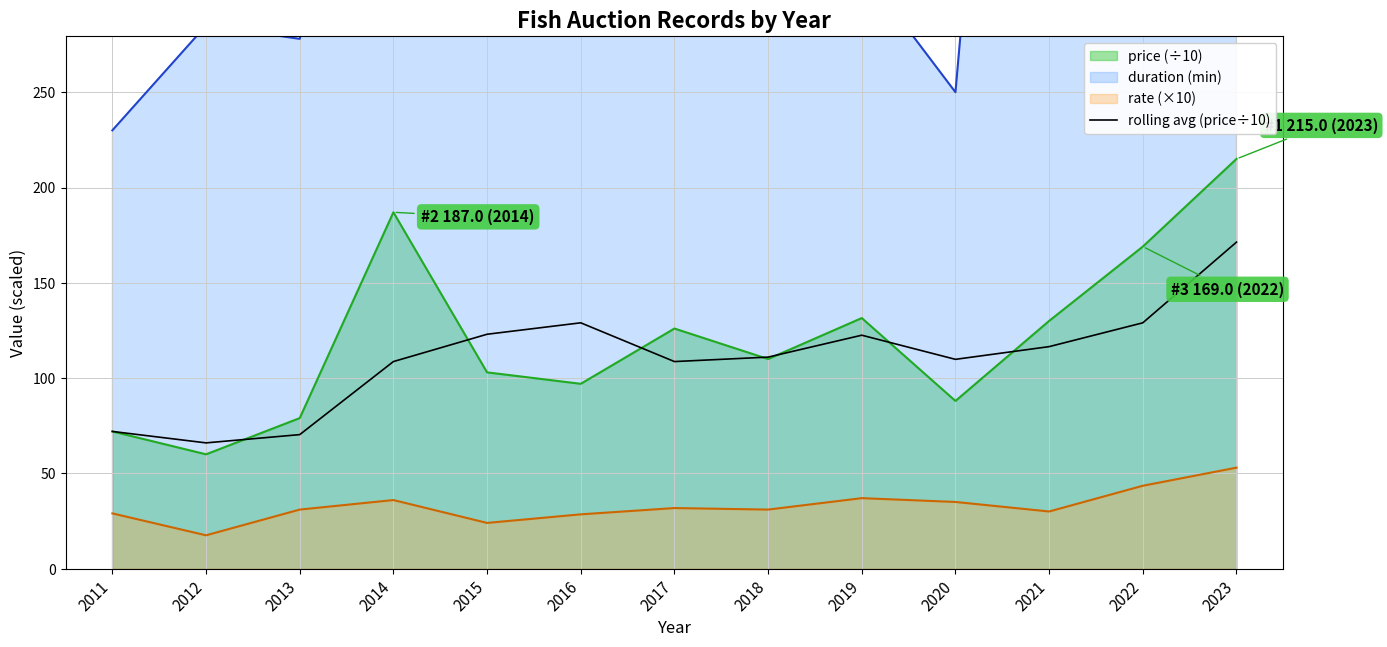

The price (÷10) series shows 187.0 at 2014. True or false?

True